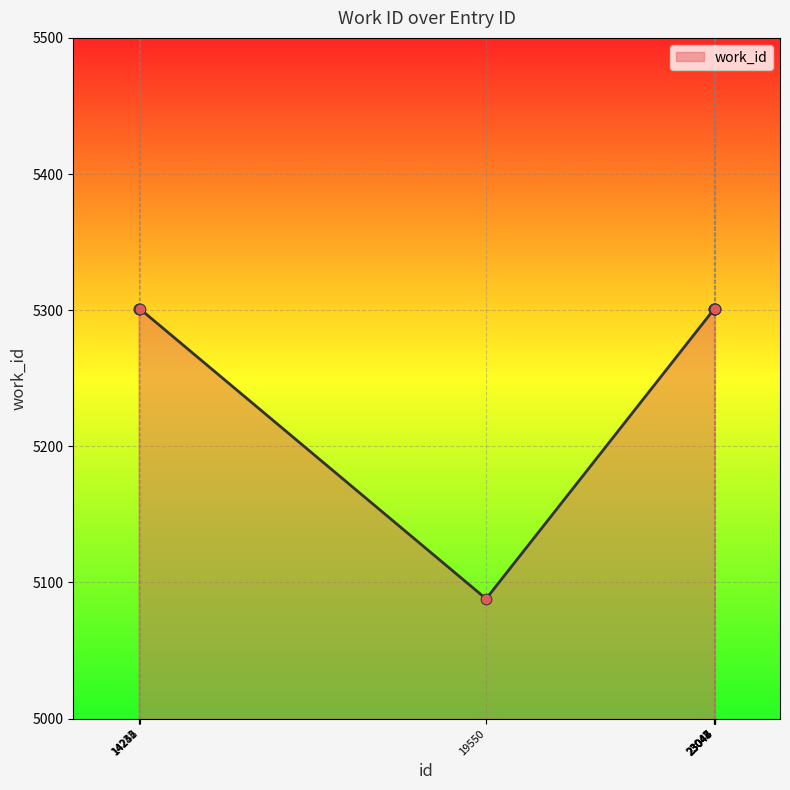

Approximately how many times larger is the value at 23043 compared to 23046?

1.0